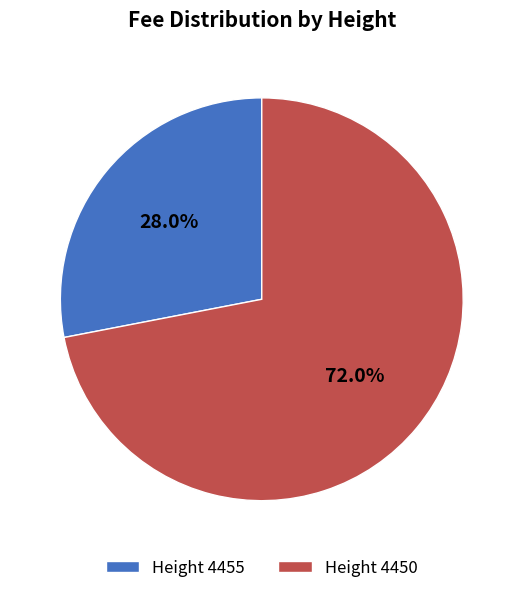

What is the majority slice?

Height 4450